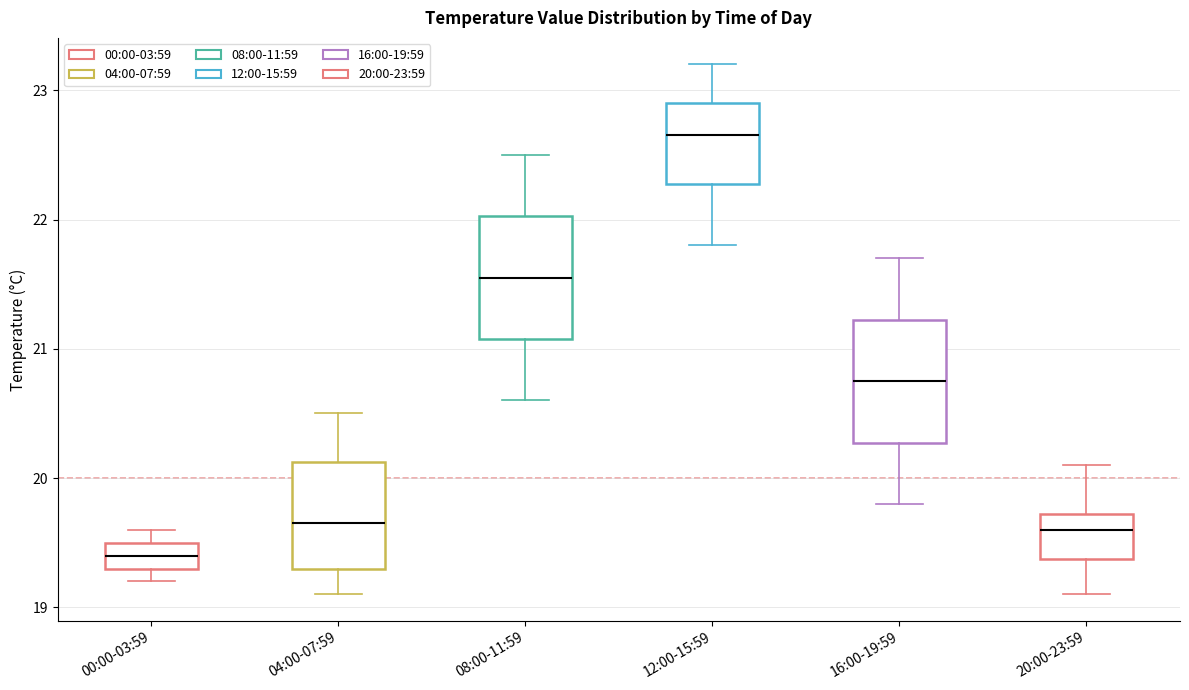

Which box's median line is the lowest?

00:00-03:59